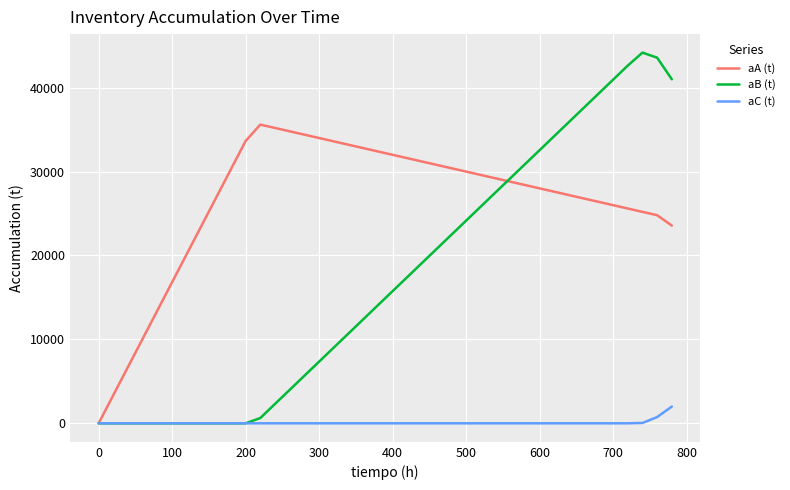

Rank the series by their average value, from highest to lowest.

aA (t), aB (t), aC (t)